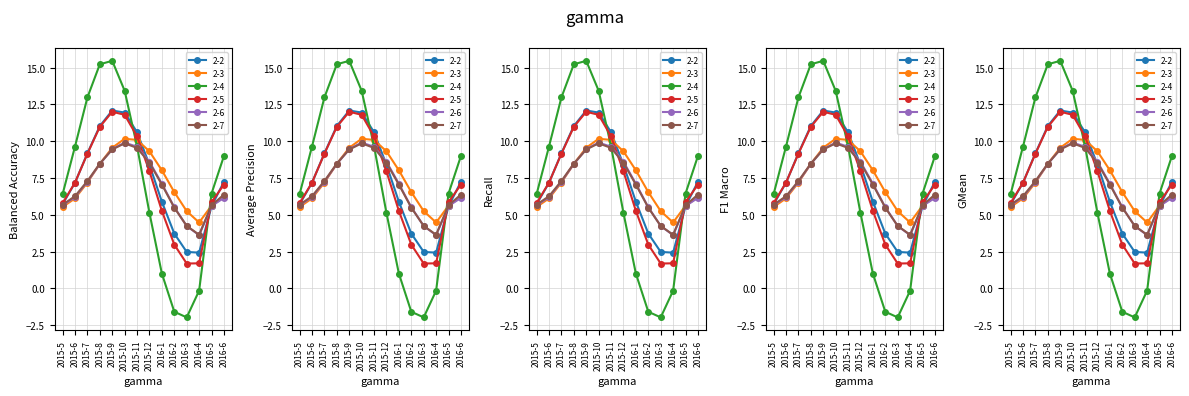

Which series ends up on top after the final intersection of 2-4 and 2-3?

2-4